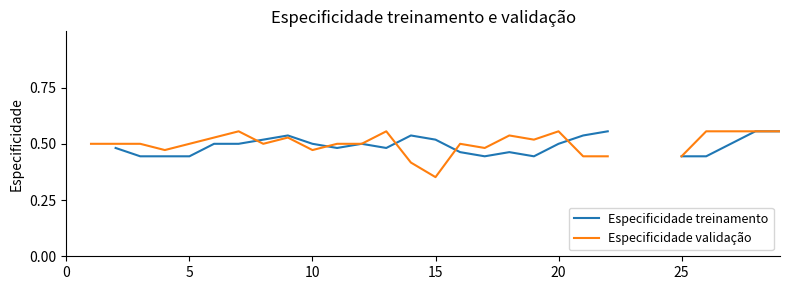

What is the maximum value for Especificidade treinamento?

0.6